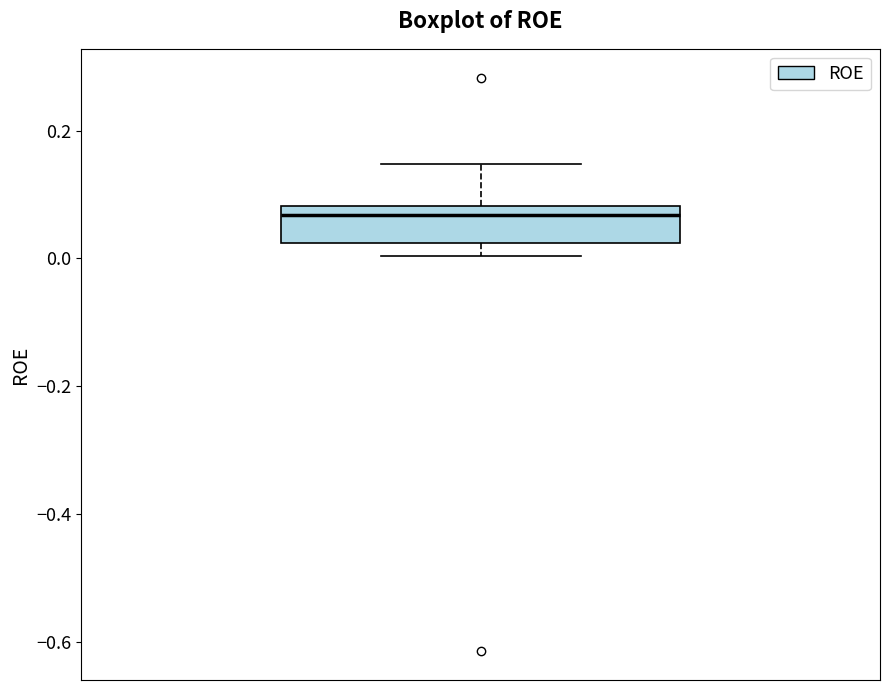

Where does the median line of the box sit on the y-axis? The values are not printed on the chart, so give them approximately, as read against the axis.

0.06